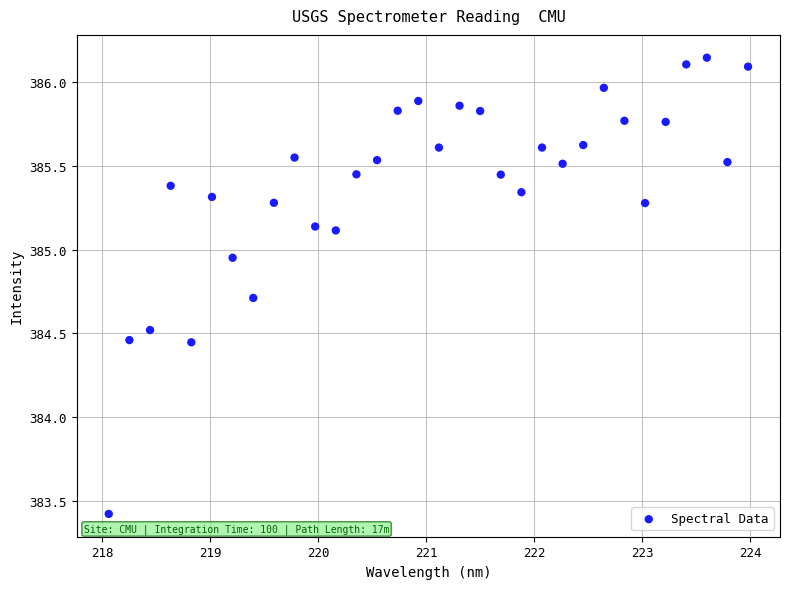

What is the range of X values (max minus min)?

5.9